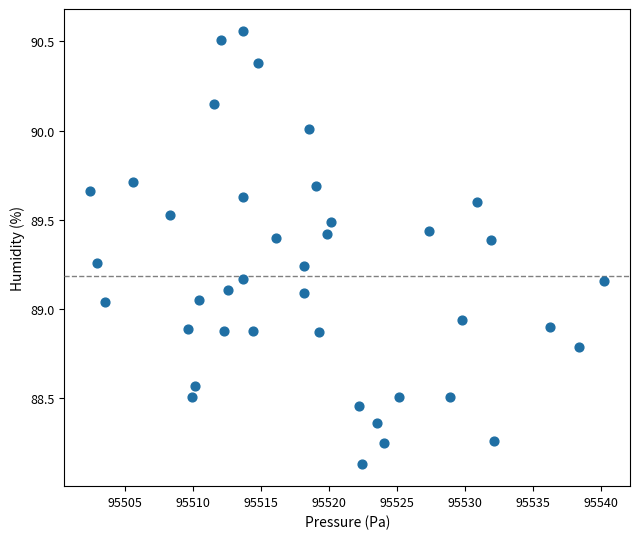

What is the range of Y values (max minus min)?

2.4